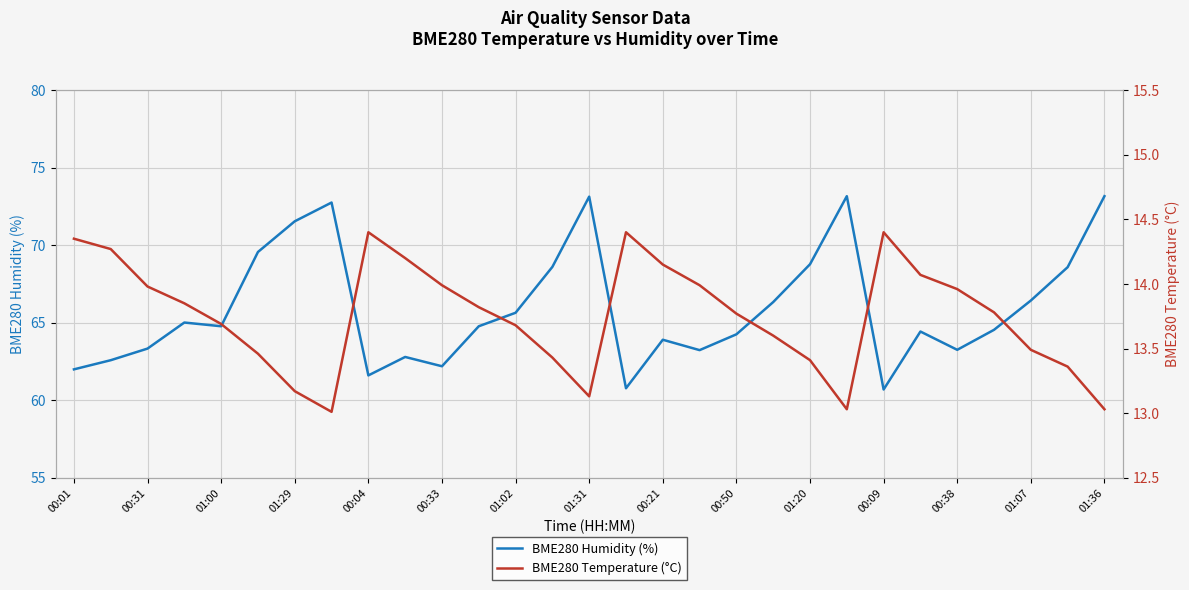

In BME280 Humidity (%), how many points are lower than both neighbors (excluding endpoints)?

7